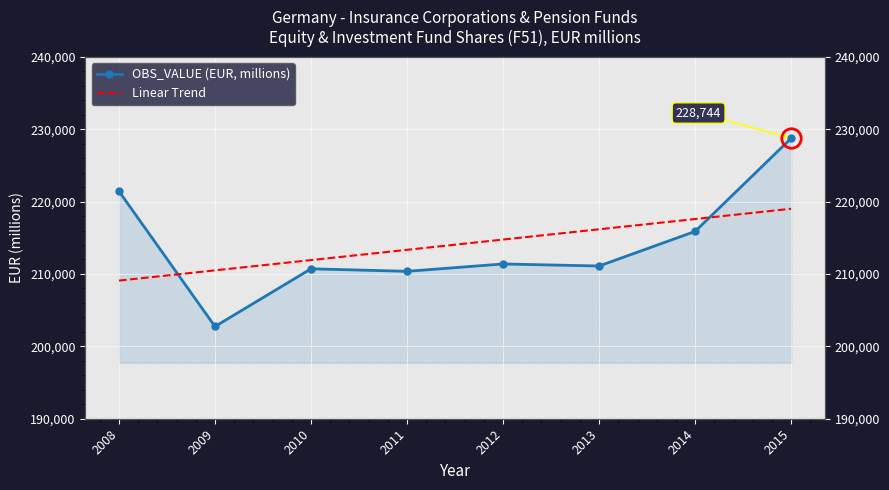

What is the value of the OBS_VALUE (EUR, millions) point at the 2nd from the left?

202742.0